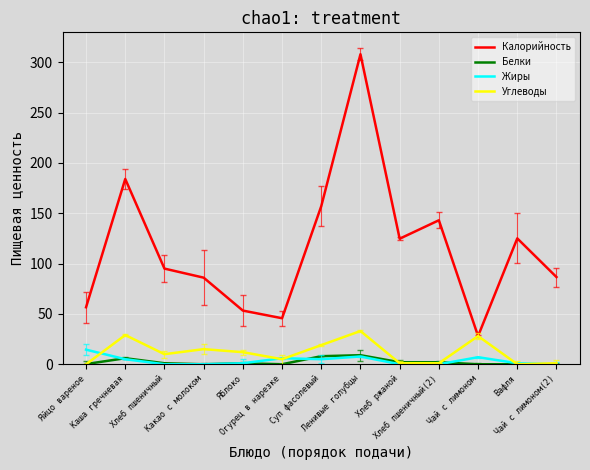

In Калорийность, how many points are lower than both neighbors (excluding endpoints)?

3